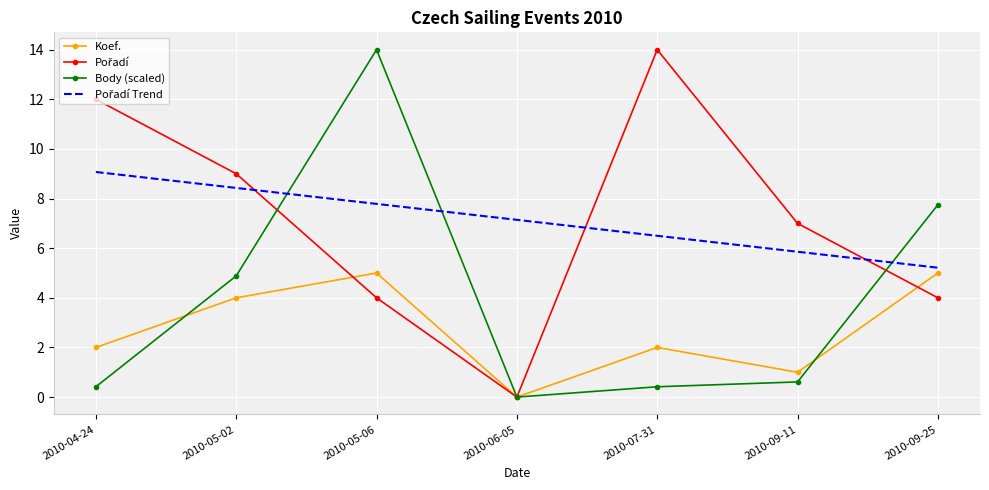

What is the greatest value displayed?

14.0